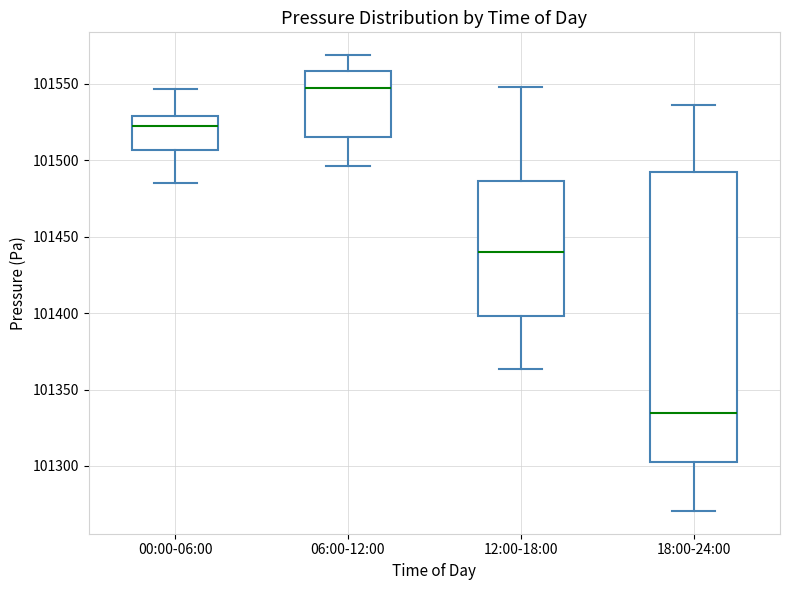

Which box has the highest median line?

06:00-12:00